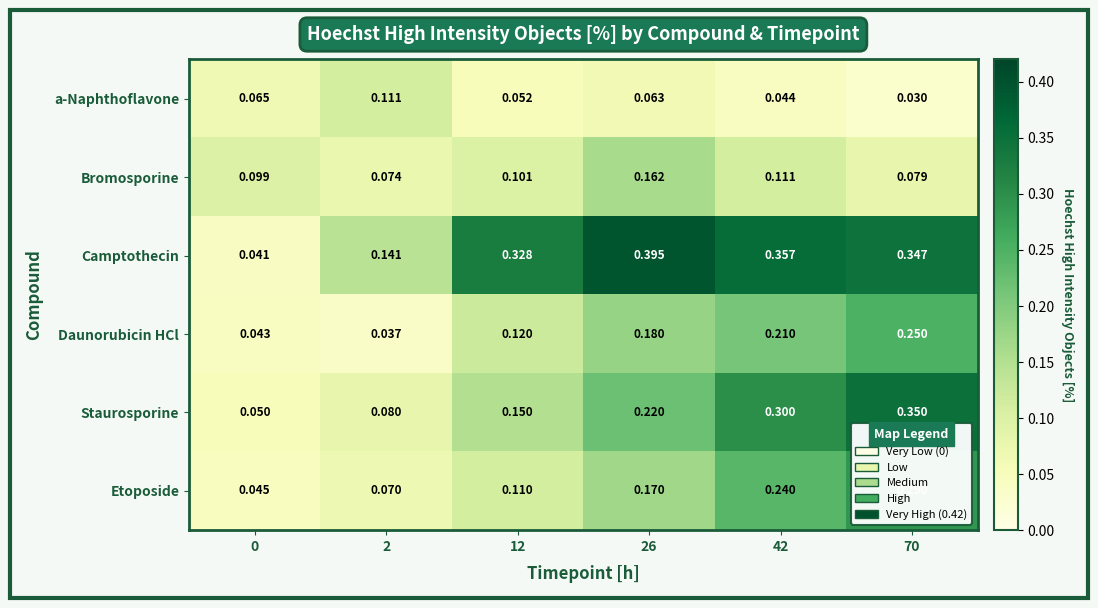

Rank the series by their maximum value, from highest to lowest.

Camptothecin, Staurosporine, Etoposide, Daunorubicin HCl, Bromosporine, a-Naphthoflavone